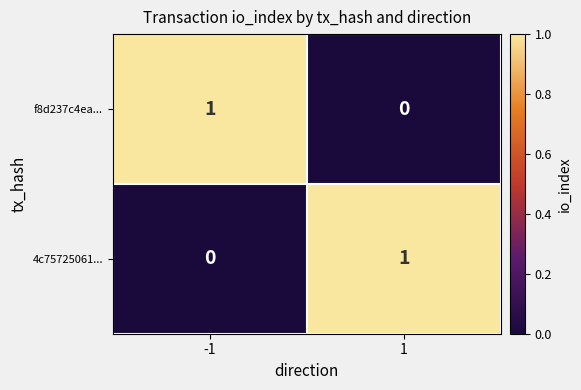

The value of 4c75725061... at 1 is 0. True or false?

False